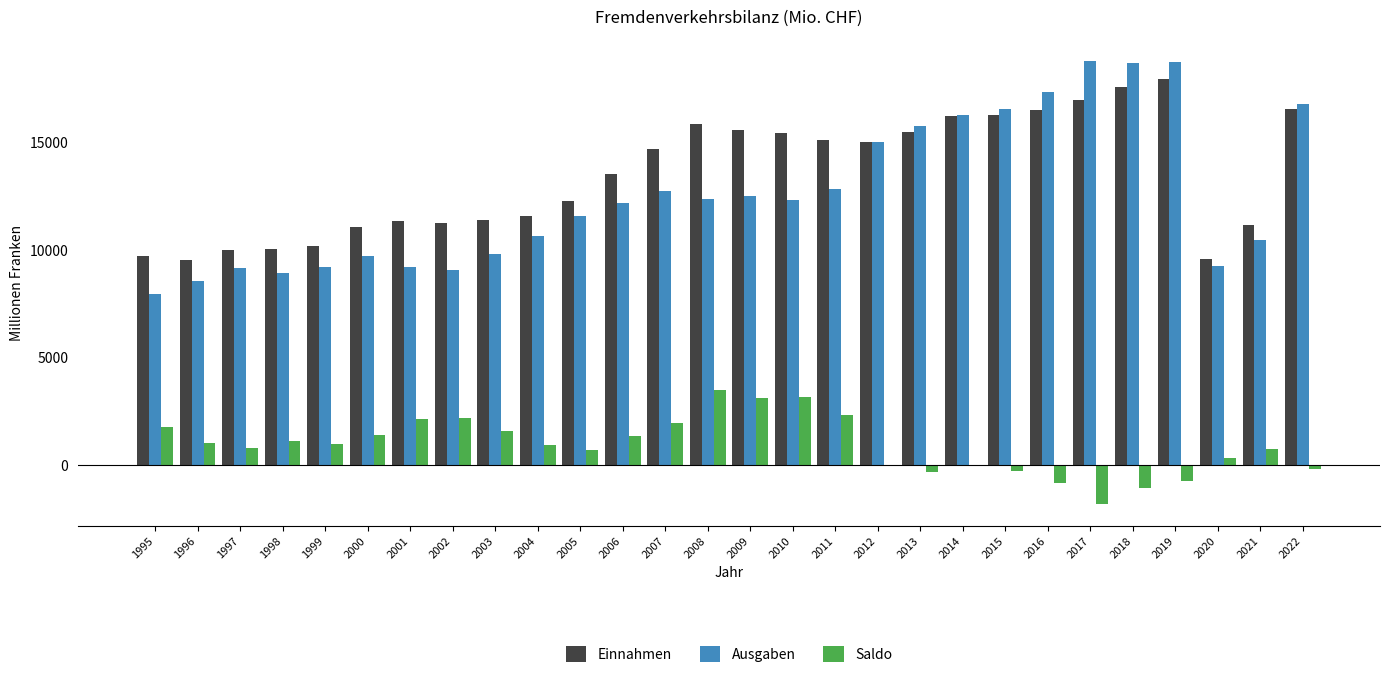

Which series changed the most between 2003 and 2010?

Einnahmen